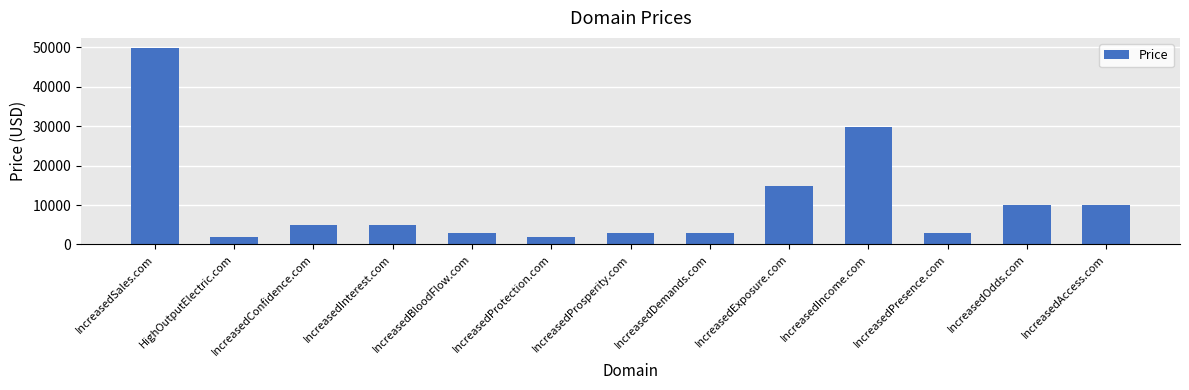

At which label does the data first exceed 4888?

IncreasedSales.com